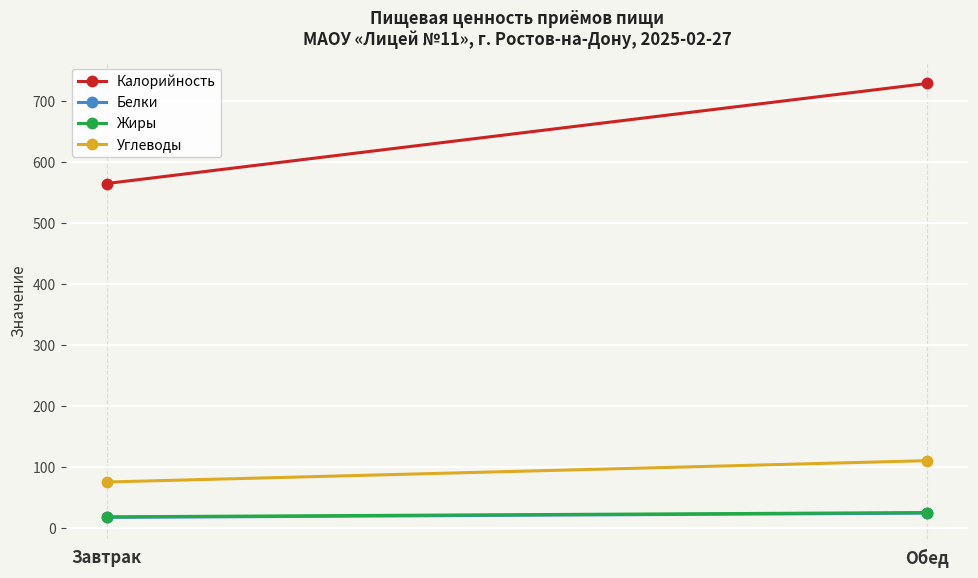

Is the value of Белки at Обед greater than the value of Жиры at Завтрак?

Yes